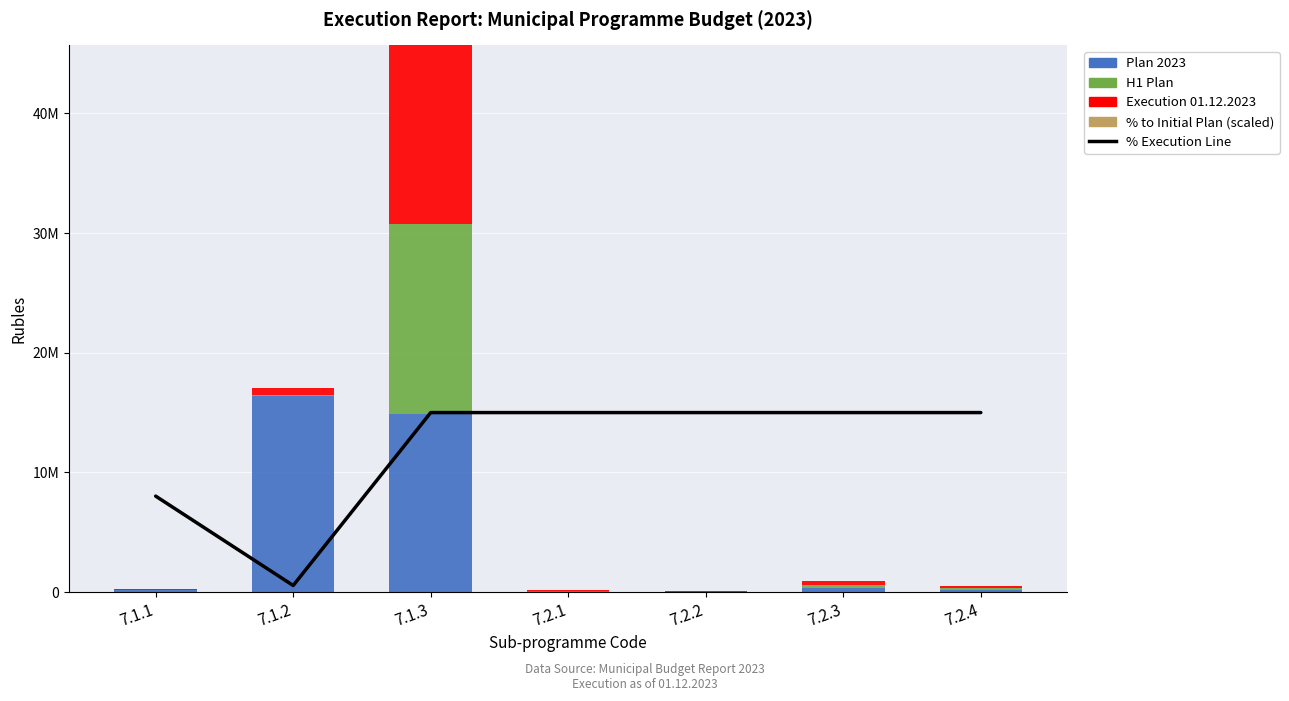

What is the label of the 5th bar from the right?

7.1.3